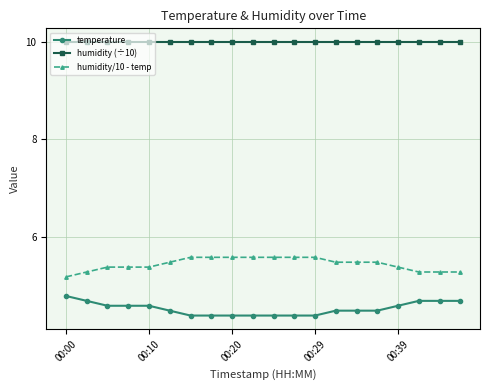

What is the value of the humidity (÷10) point at the 2nd from the left?

10.0